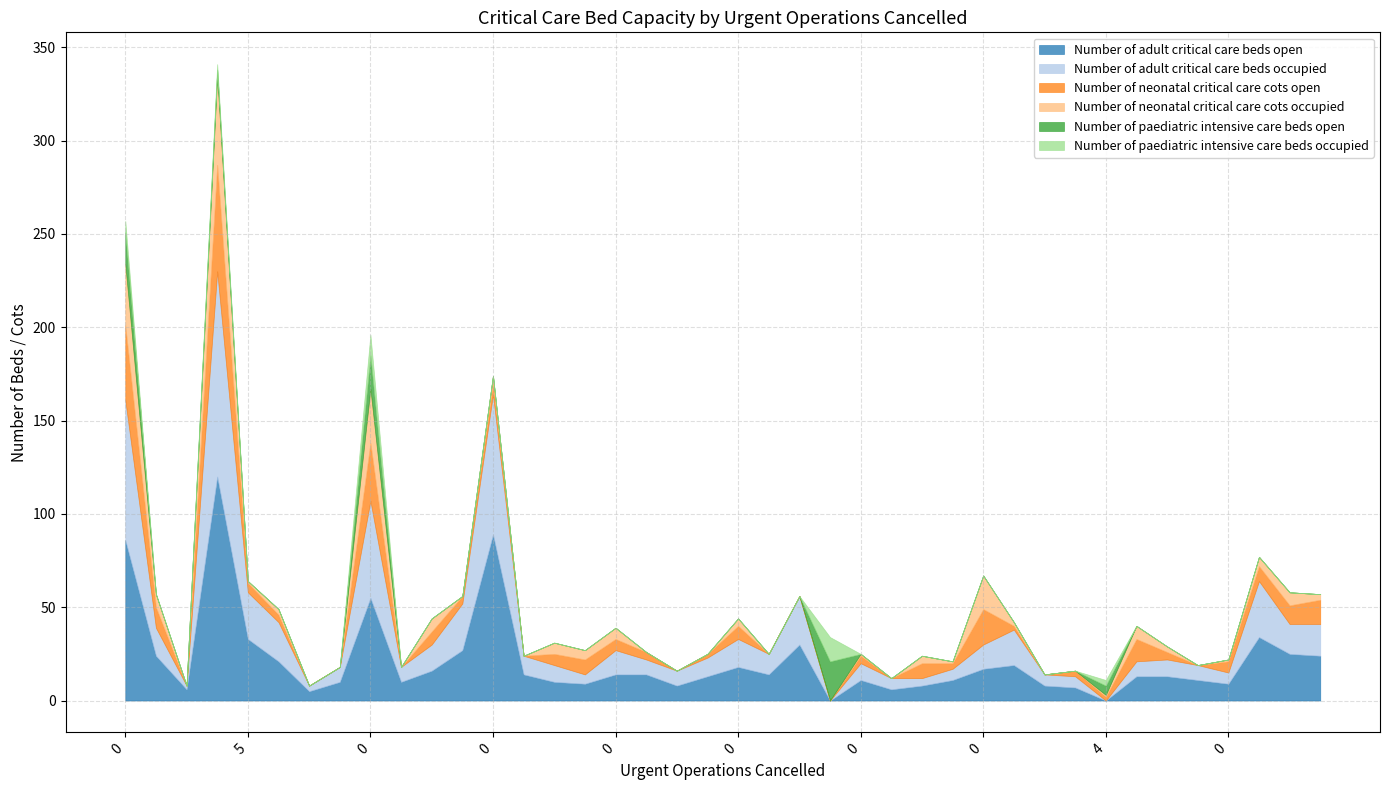

What is the difference between the second highest and minimum values in the Number of neonatal critical care cots occupied series?

33